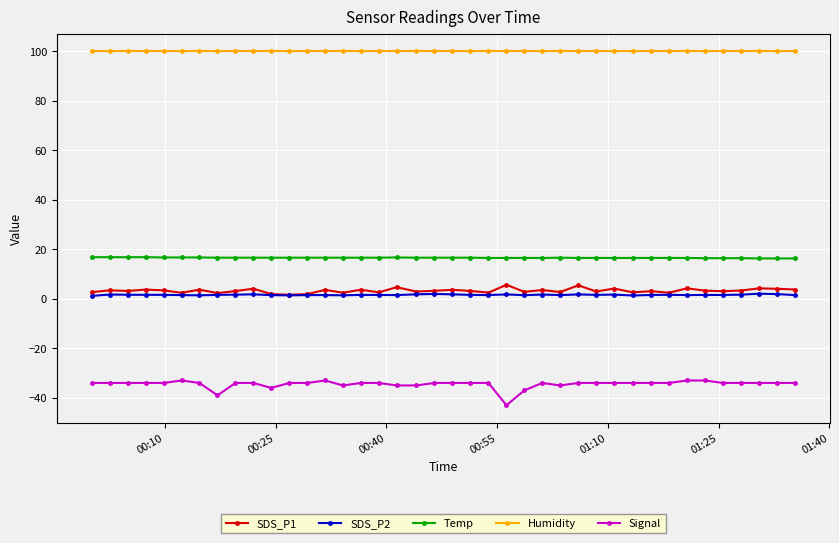

Which series has the largest total across all categories?

Humidity